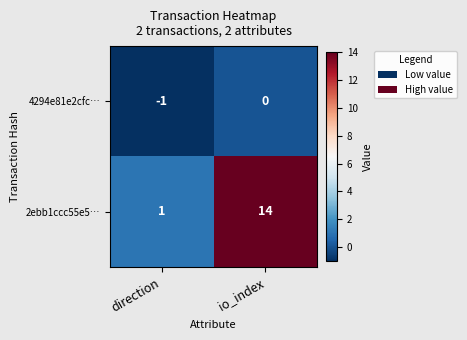

What is the difference between the 2ebb1ccc55e5… values at direction and io_index?

13